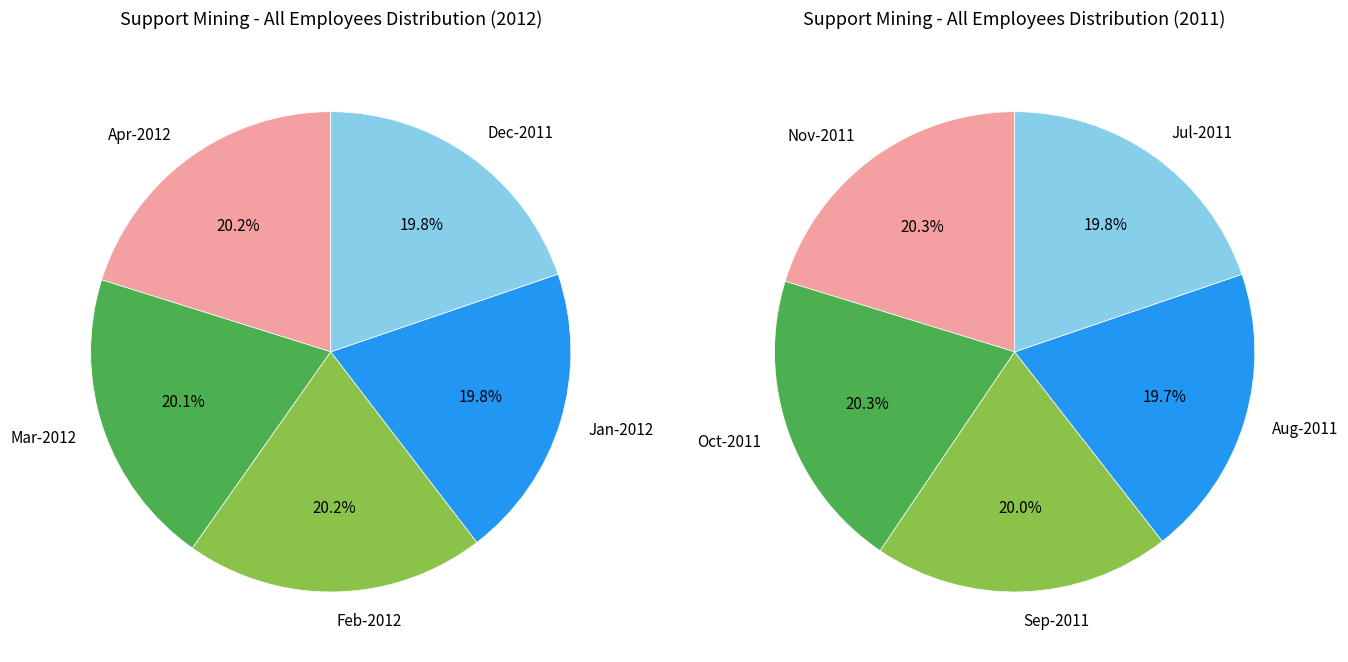

True or false: Mar 2012 accounts for 11% of the total.

False